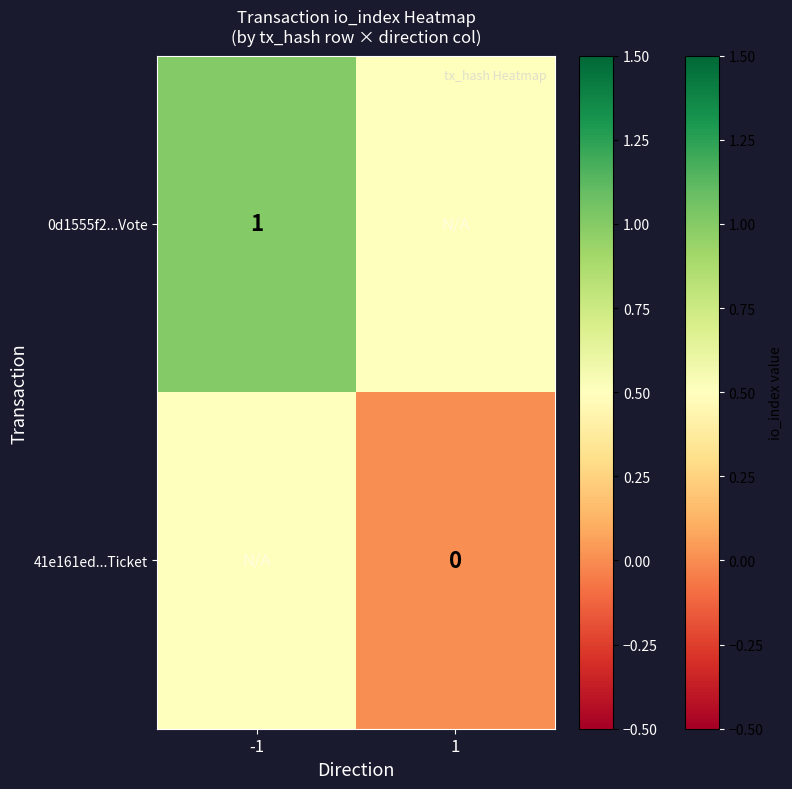

The 0d1555f2...Vote series shows 1.0 at -1. True or false?

True